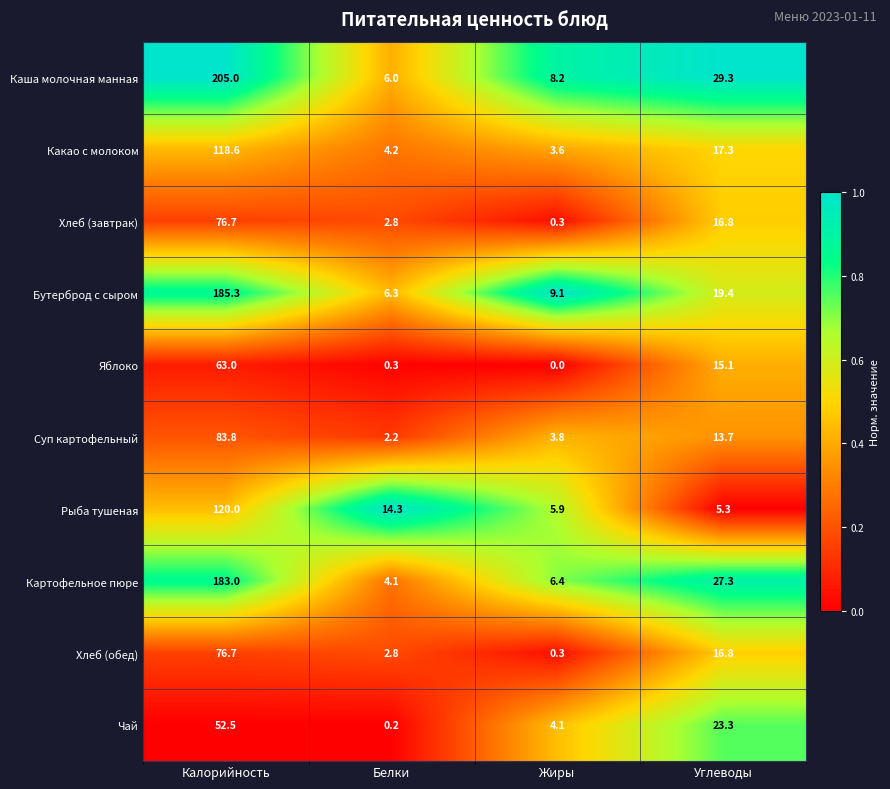

What is the approximate value of Каша молочная манная at Белки?

6.0